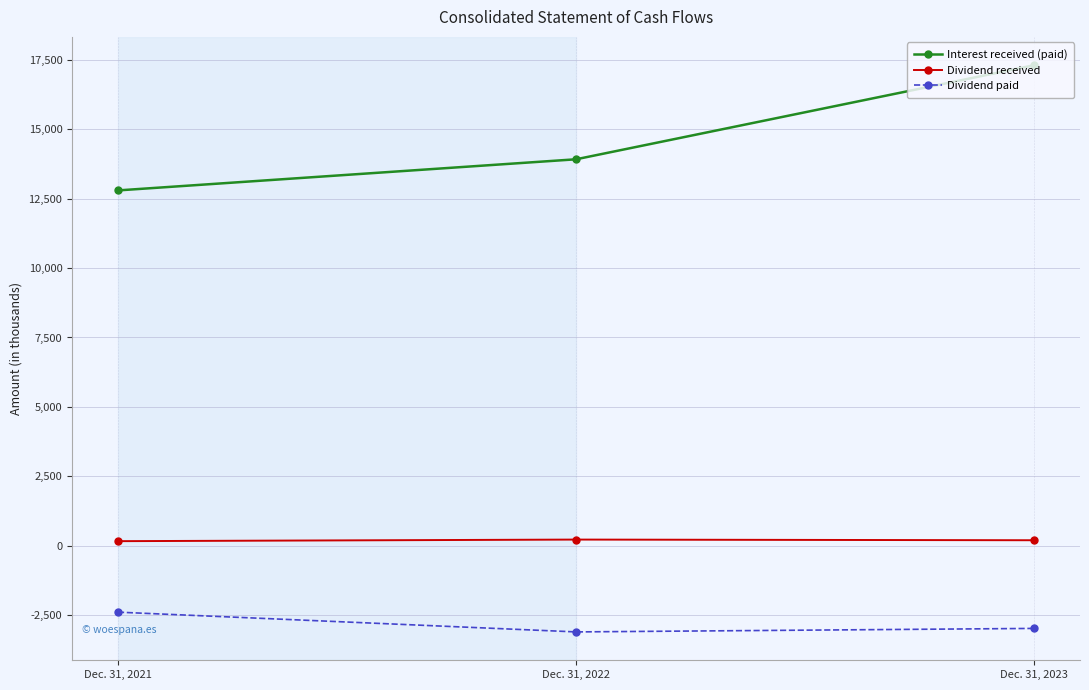

Is this an area chart (filled region under the line)?

No